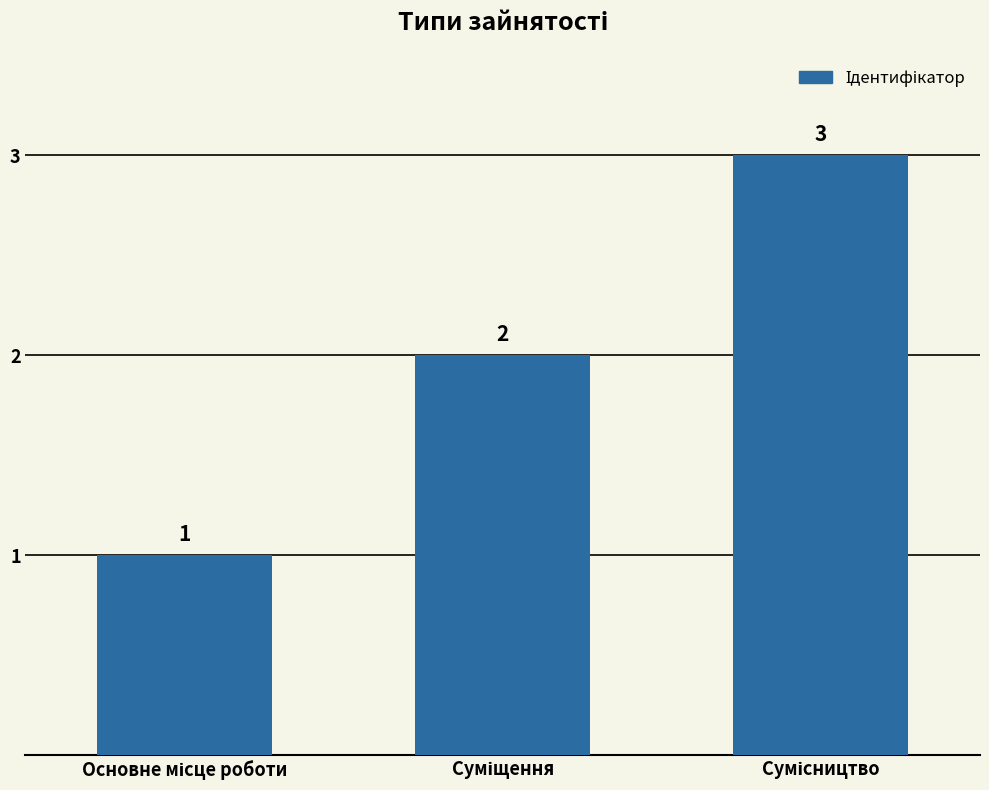

What is the value of the 2nd bar from the left?

2